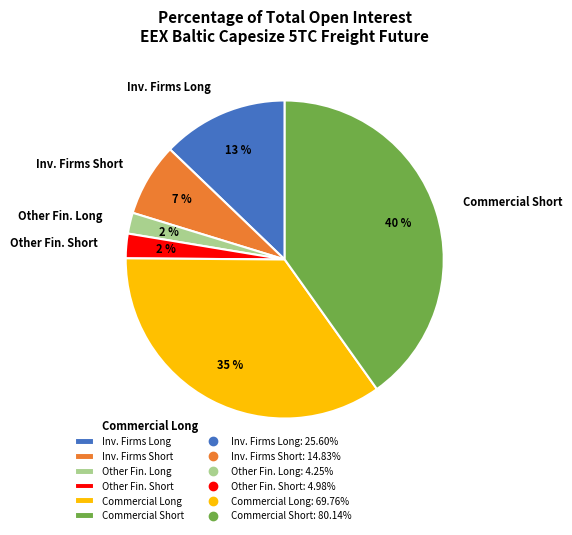

Count the number of slices in the pie.

6